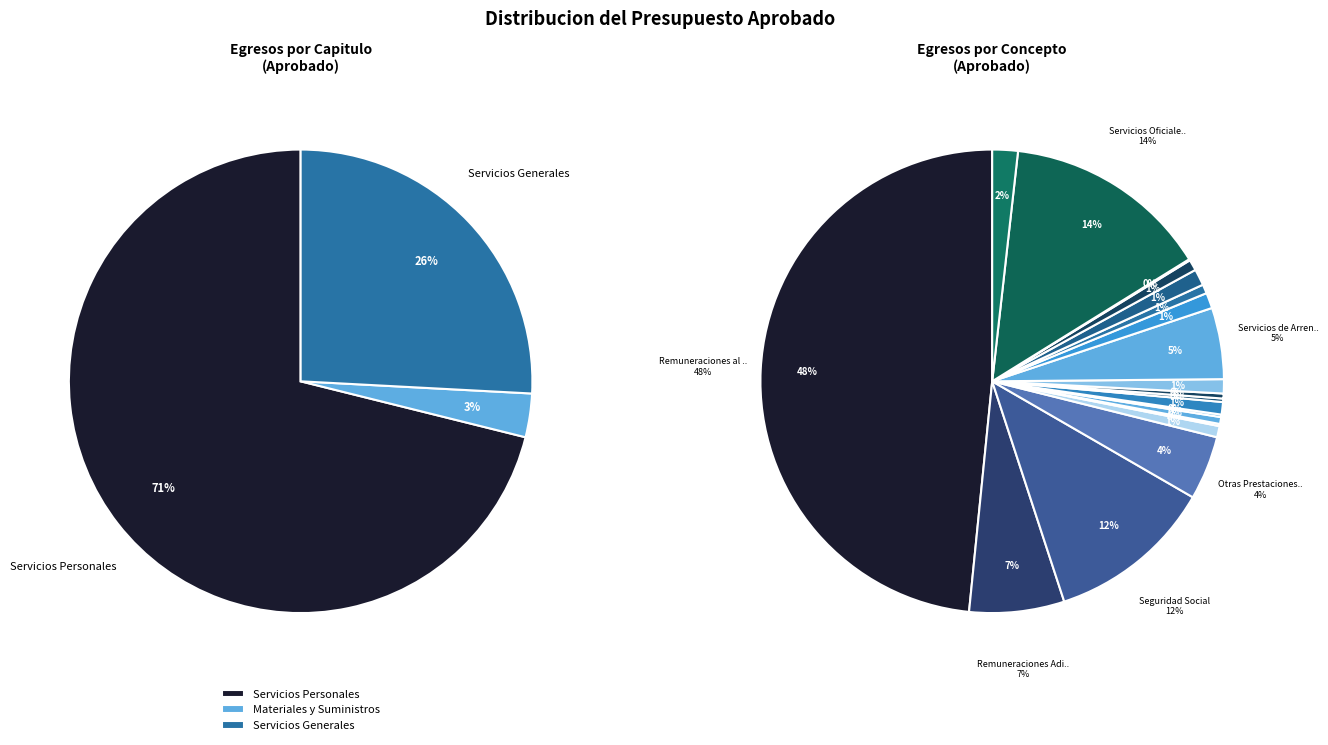

Which slice represents more than half of the pie?

Servicios Personales